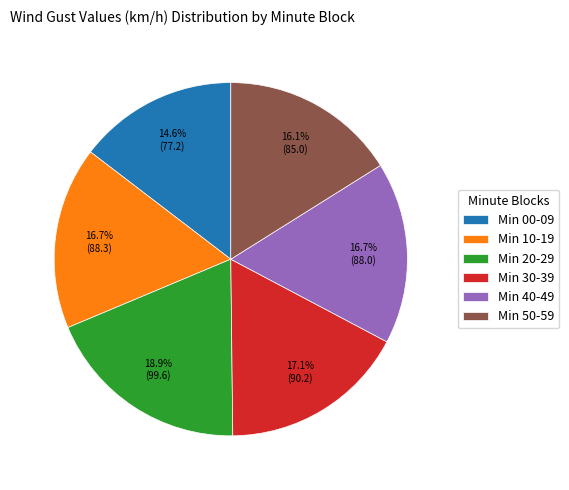

What is the largest slice in the pie chart?

Min 20-29